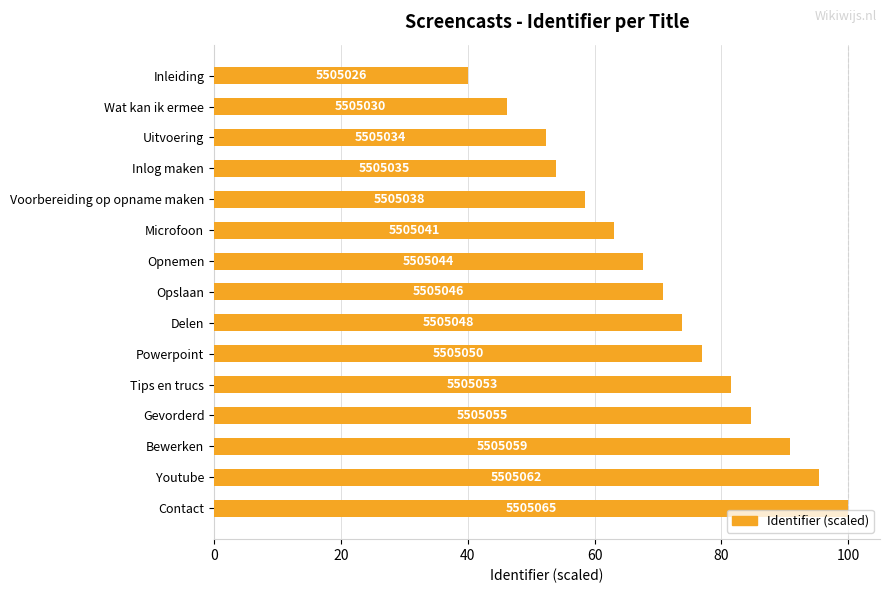

Are the bars horizontal?

Yes